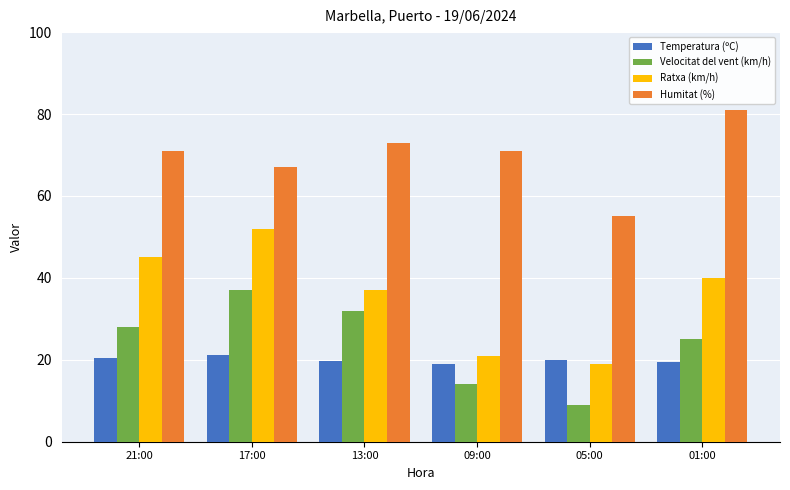

Is the value of Velocitat del vent (km/h) at 21:00 greater than the value of Ratxa (km/h) at 21:00?

No